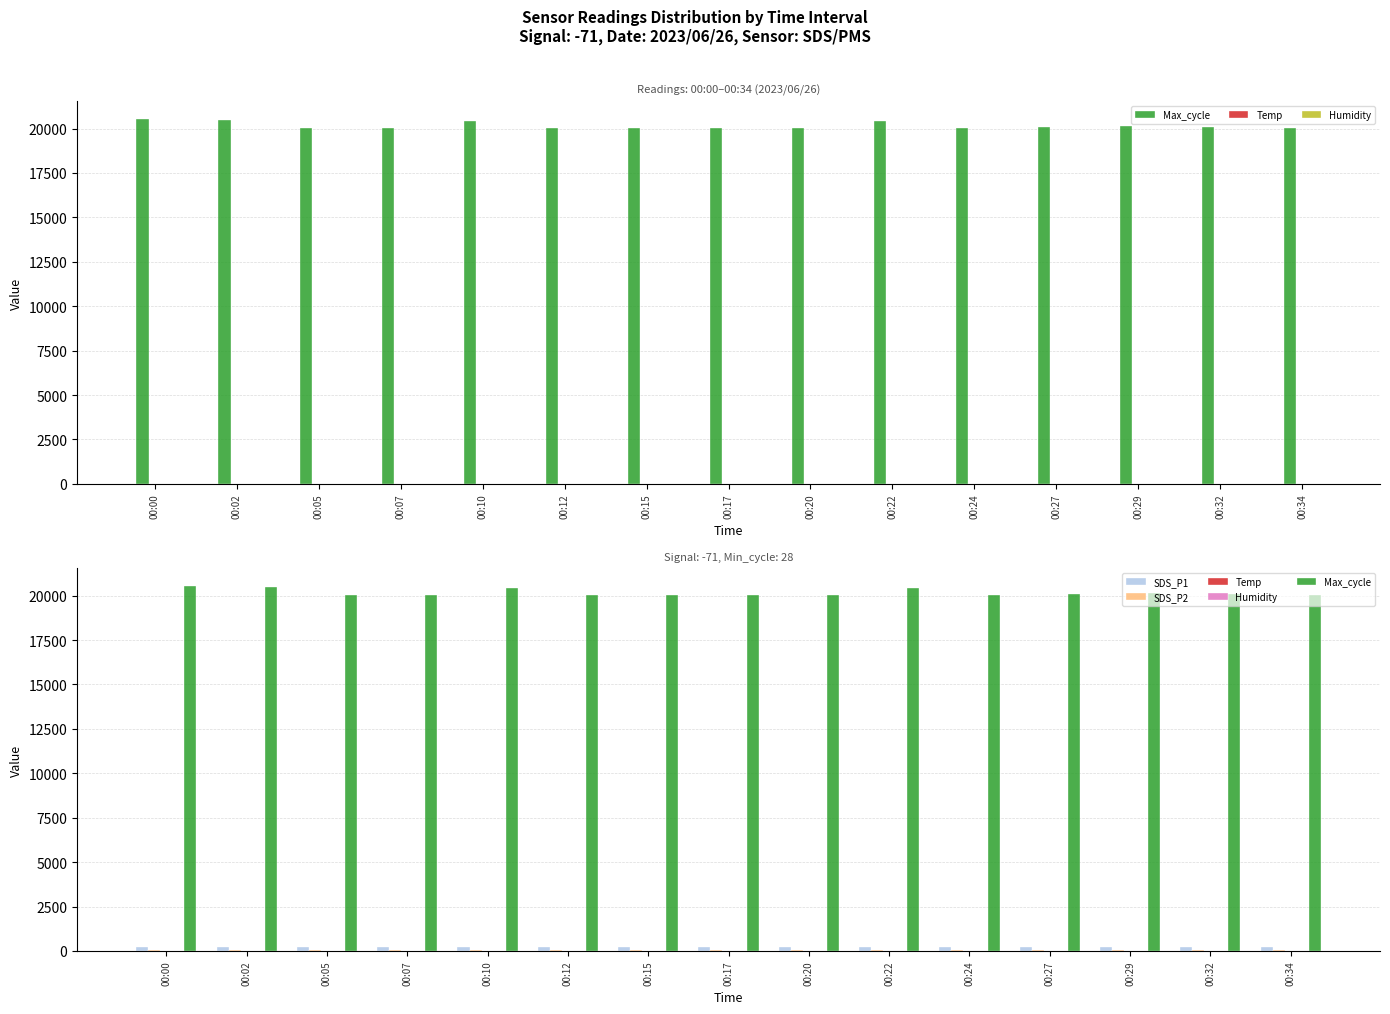

List the labels in order of SDS_P2 value, largest first.

00:00, 00:02, 00:05, 00:07, 00:10, 00:12, 00:15, 00:17, 00:20, 00:22, 00:24, 00:27, 00:29, 00:32, 00:34